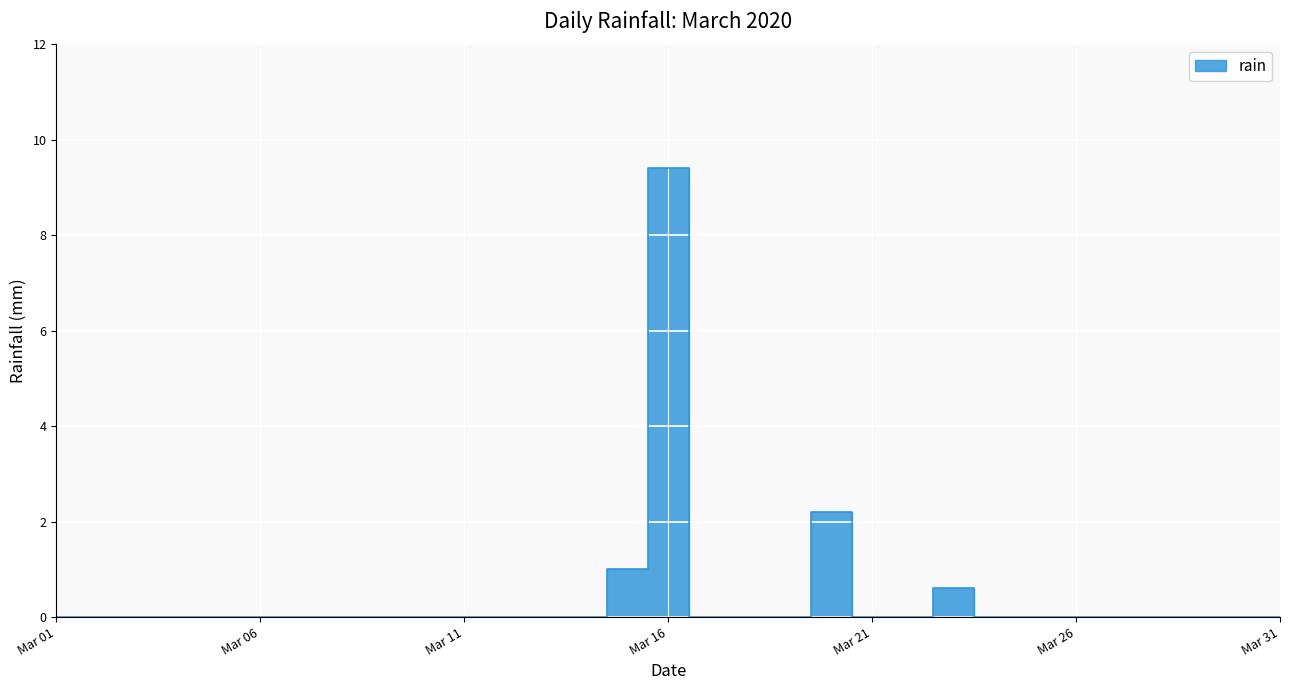

The value at 2020-03-04 is 0.0. True or false?

True